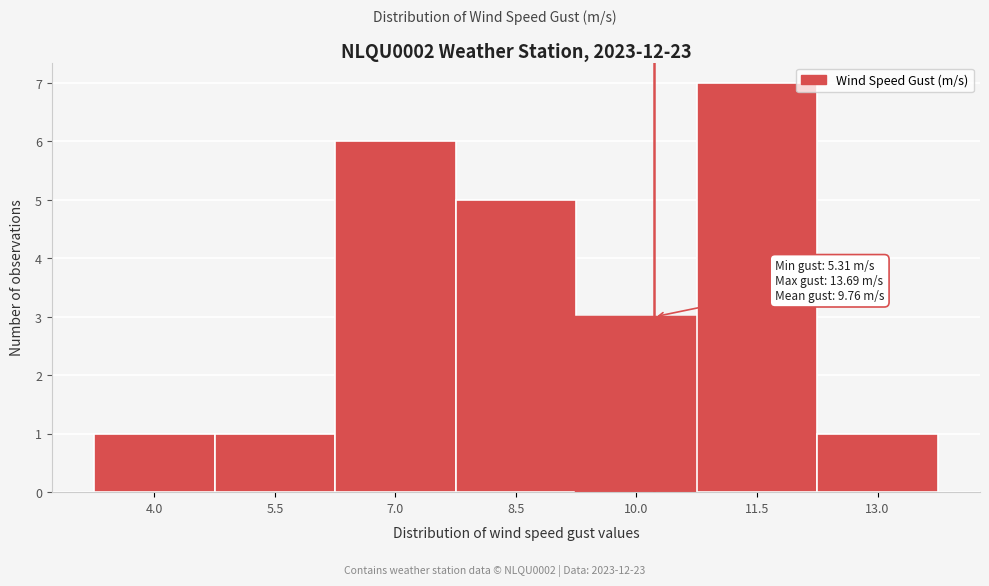

Reading right to left, list all the values displayed in this chart.

13.0=1	11.5=7	10.0=3	8.5=5	7.0=6	5.5=1	4.0=1